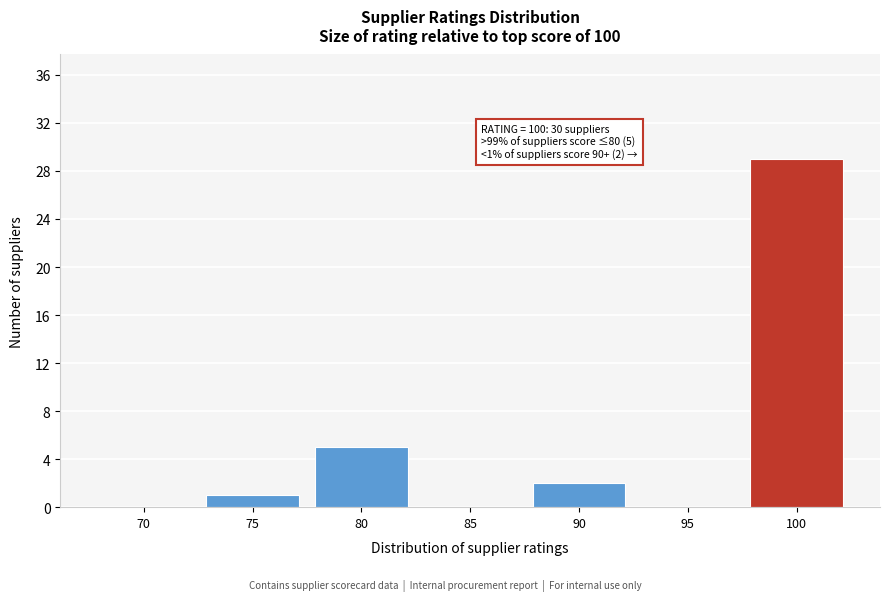

Reading right to left, list all the values displayed in this chart.

100=29	95=0	90=2	85=0	80=5	75=1	70=0